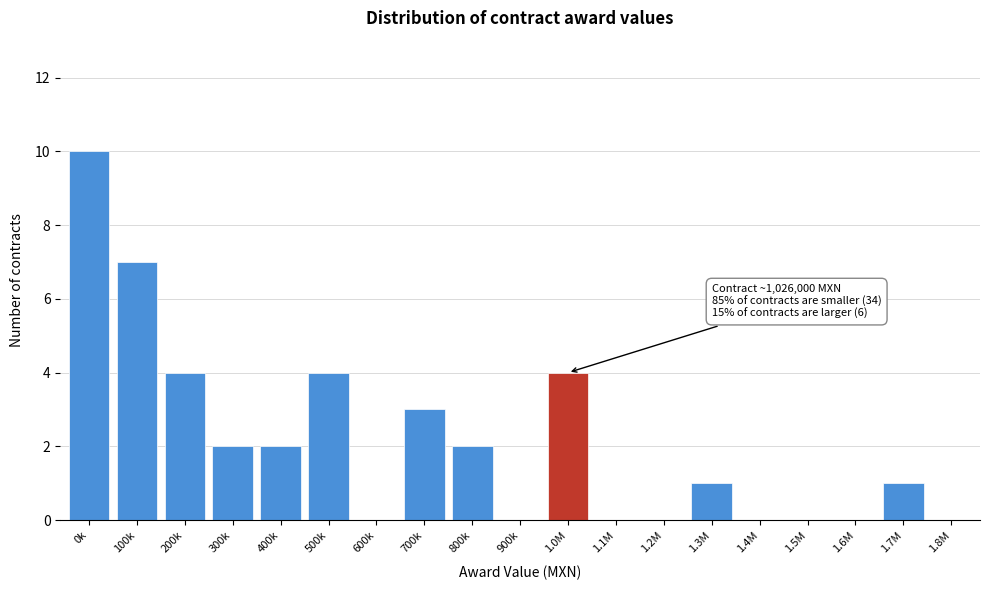

Reading left to right, transcribe all the data shown in this chart.

0k=10	100k=7	200k=4	300k=2	400k=2	500k=4	600k=0	700k=3	800k=2	900k=0	1.0M=4	1.1M=0	1.2M=0	1.3M=1	1.4M=0	1.5M=0	1.6M=0	1.7M=1	1.8M=0